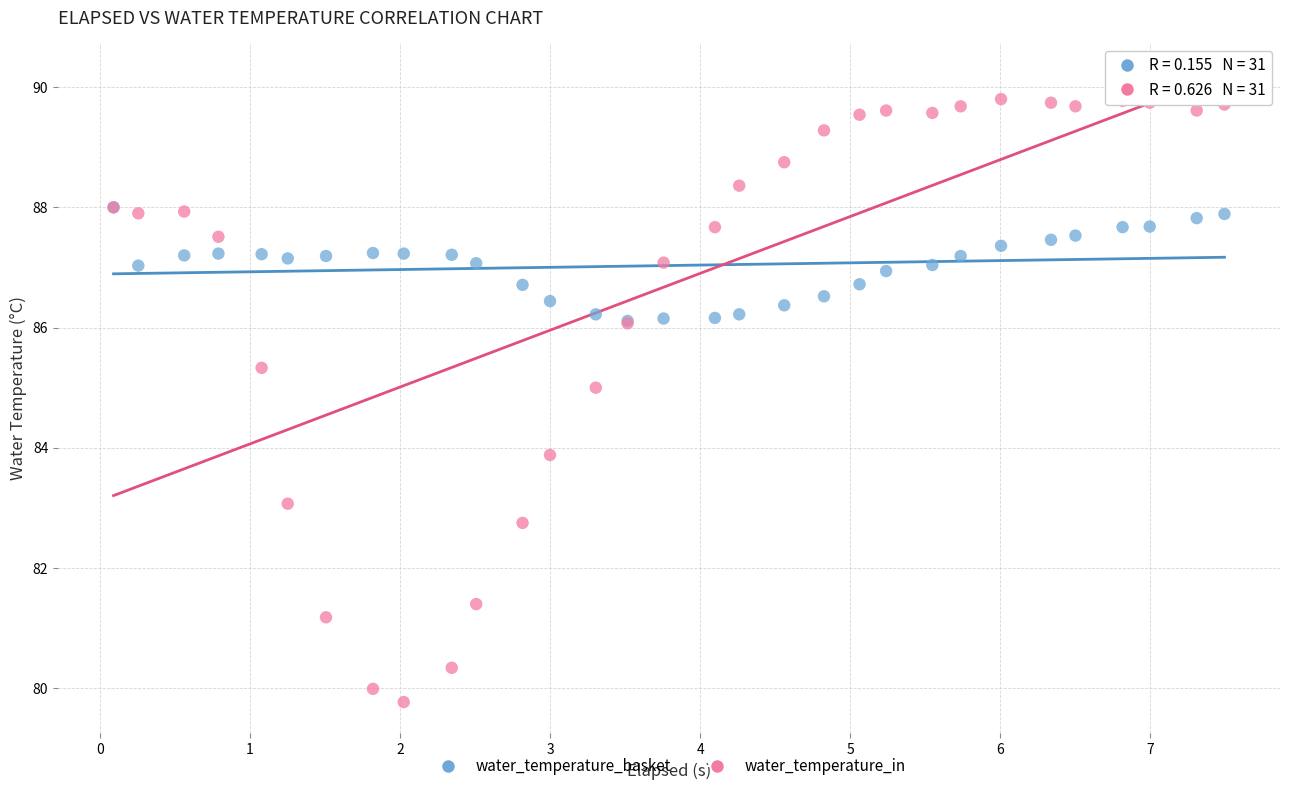

What are all the series names shown in the legend?

water_temperature_basket, water_temperature_in